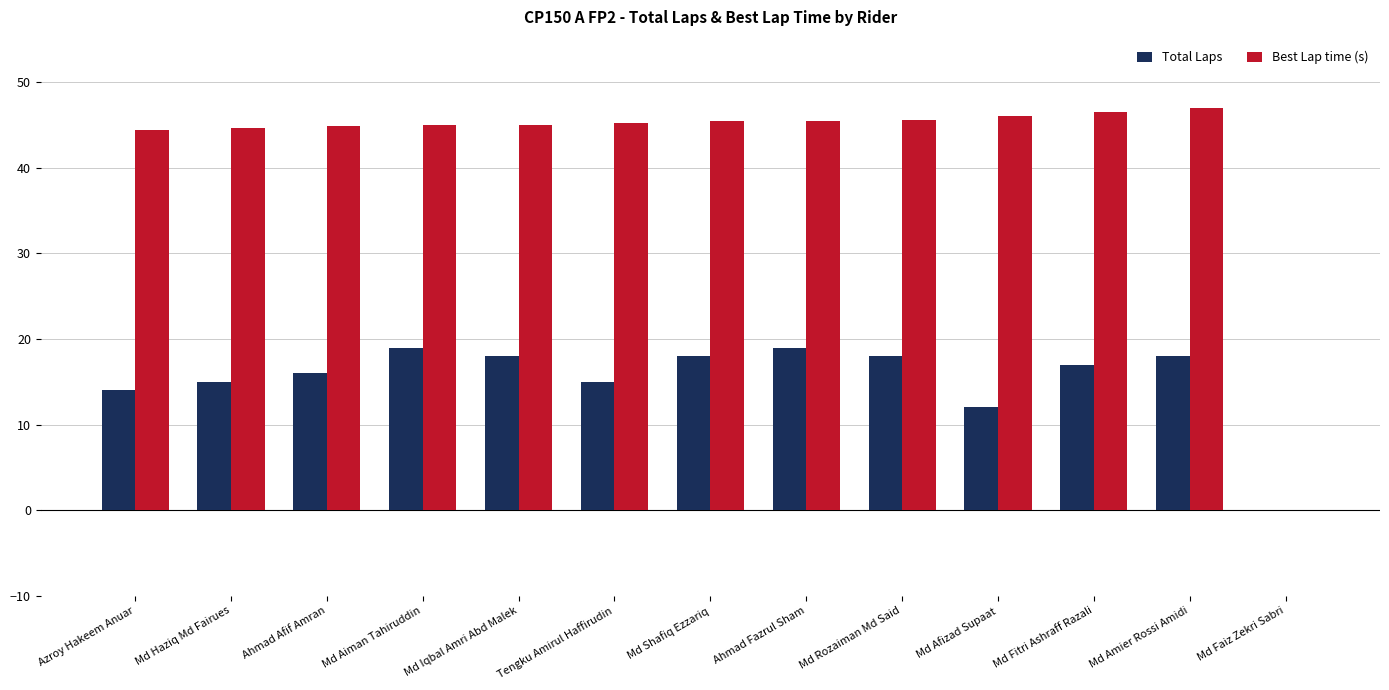

Read the Best Lap time (s) value at Md Fitri Ashraff Razali.

46.5